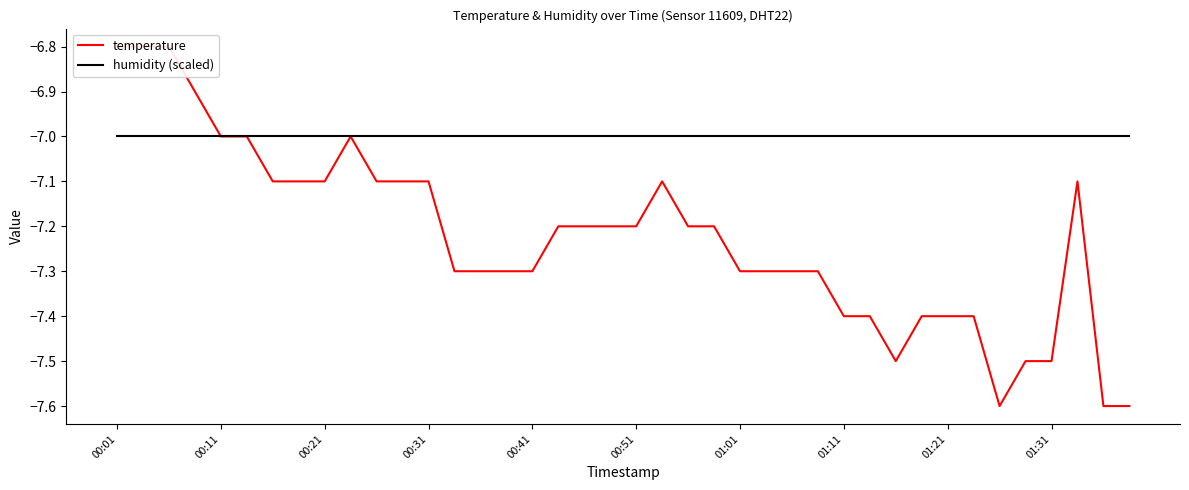

At which label is humidity (scaled) closest to -7?

00:01